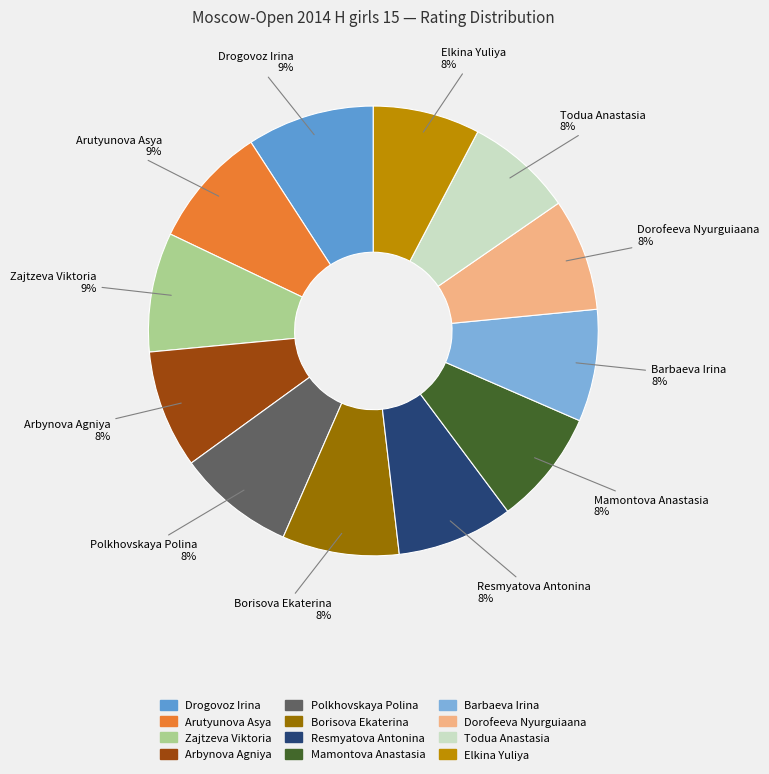

Is it true that Mamontova Anastasia is 1% of the pie?

False